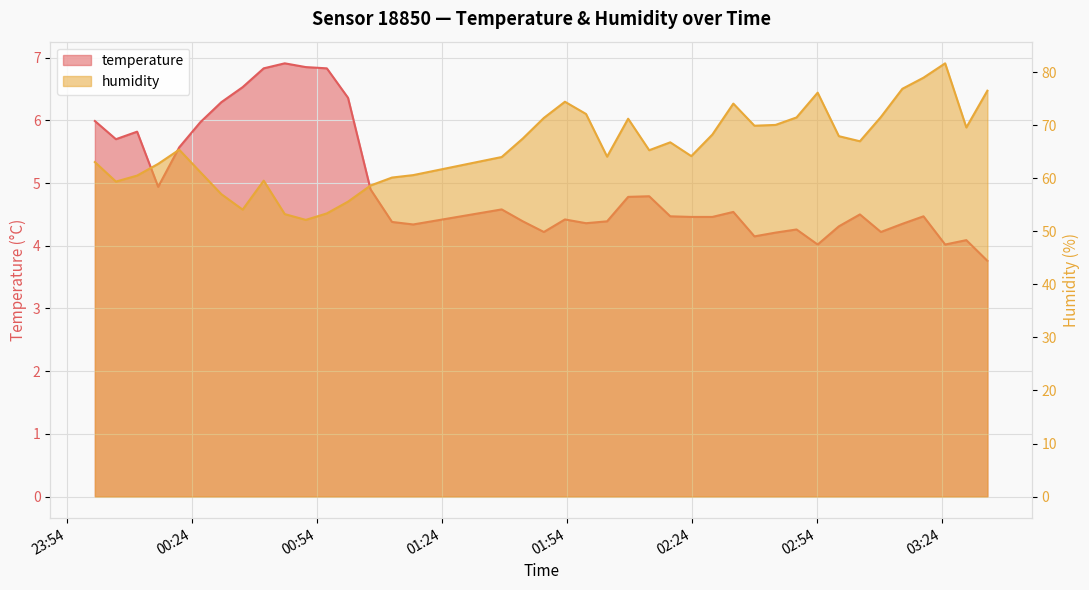

What is the value of the temperature point at the 26th from the left?

4.5